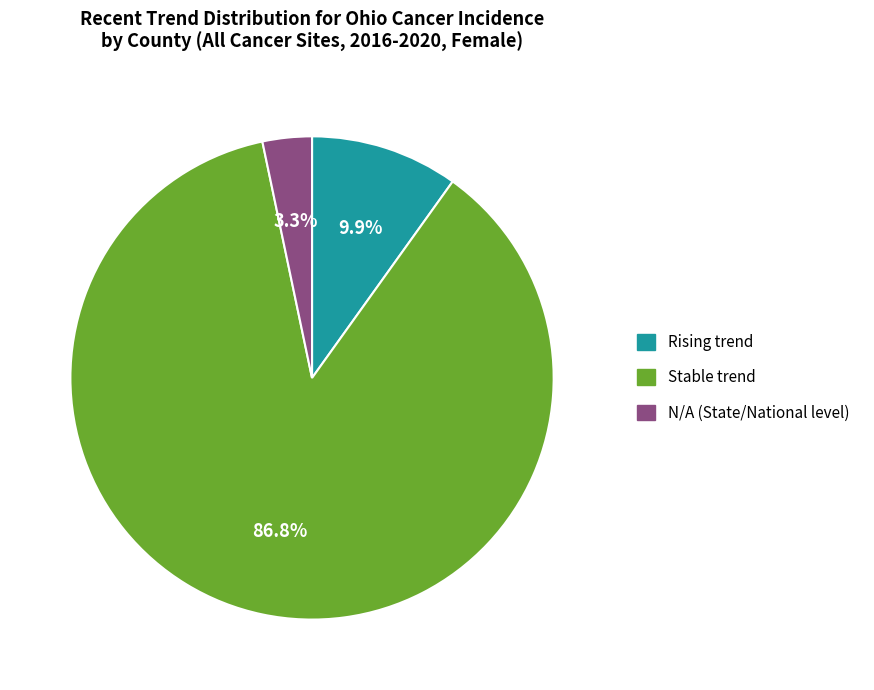

Is there any slice that represents more than half of the pie?

Yes